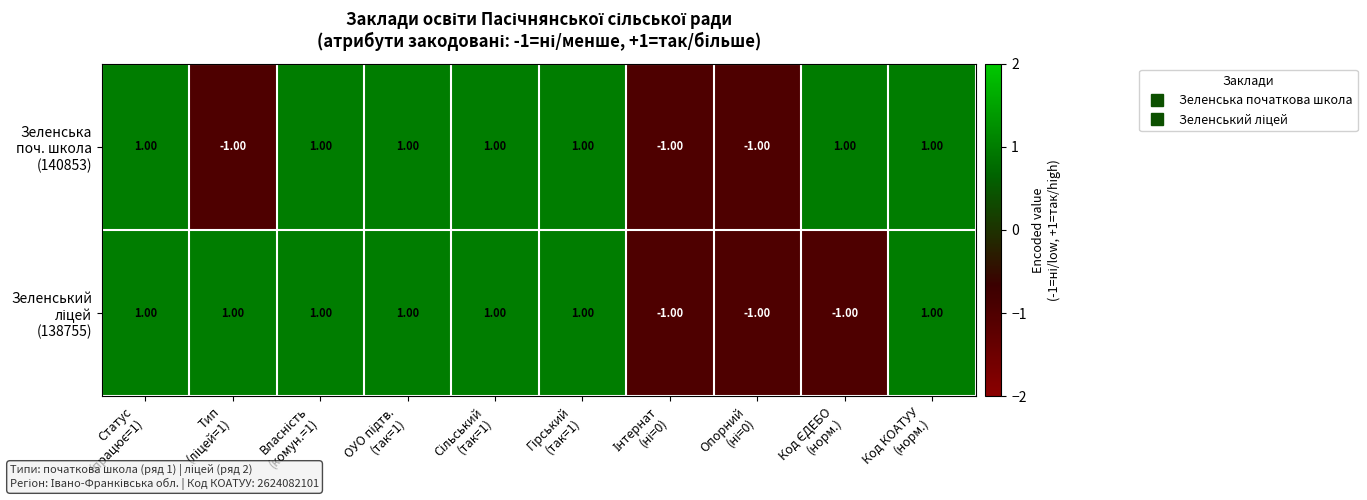

At how many categories does at least one series exceed 0?

8